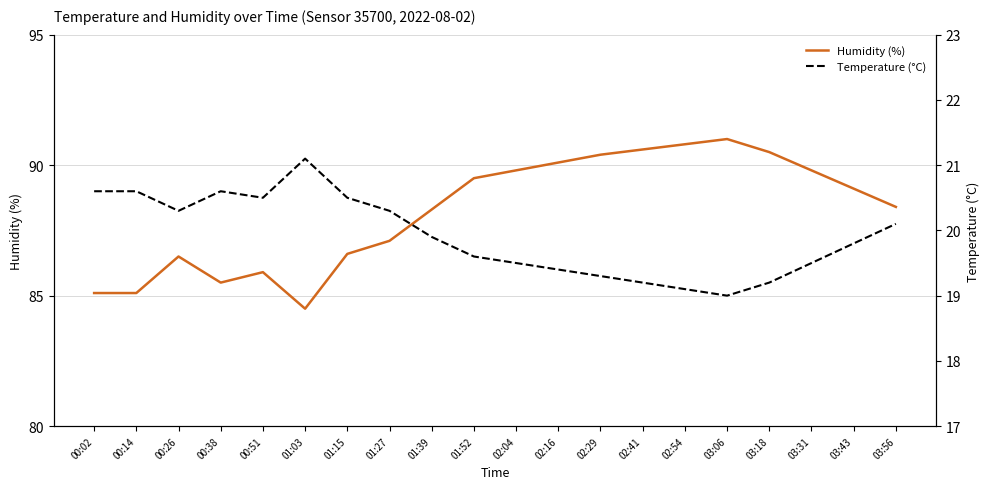

True or false: Temperature (°C) and Humidity (%) intersect in this chart.

False